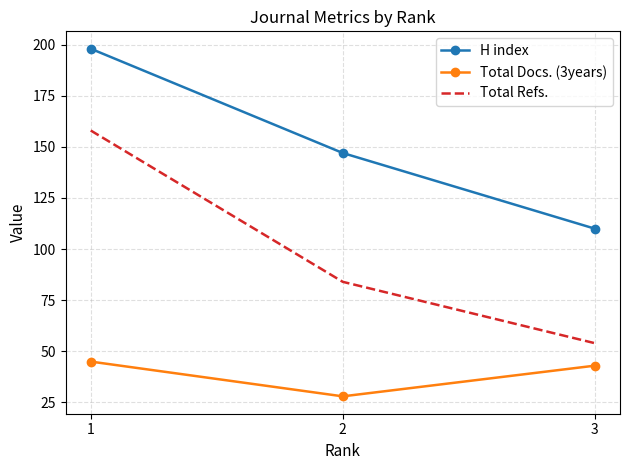

What is the approximate value of Total Refs. at 1, to the nearest 5?

160